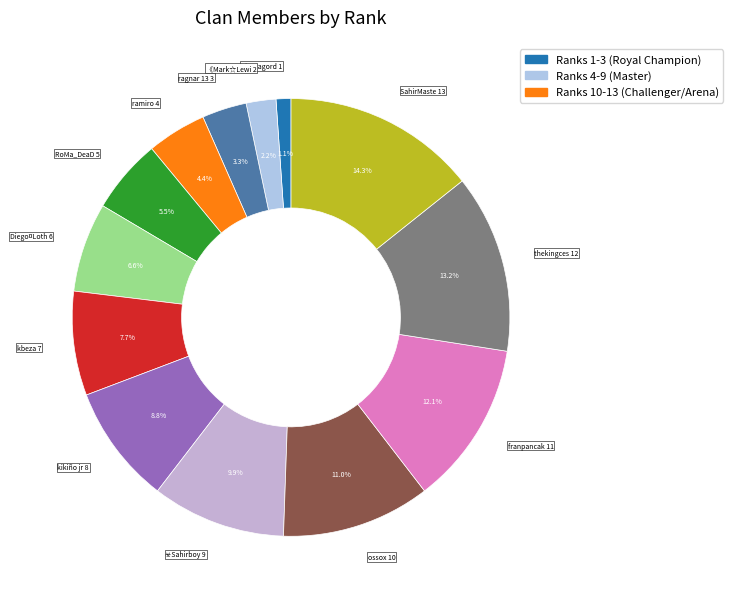

Count the number of slices in the pie.

13